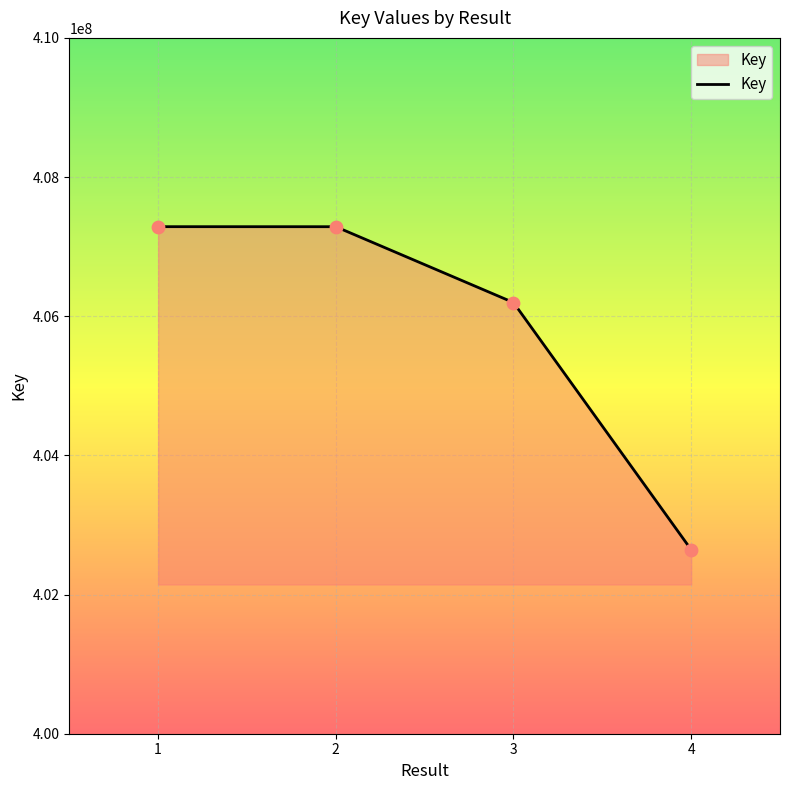

What is the change in value from 1 to 3?

-1090198